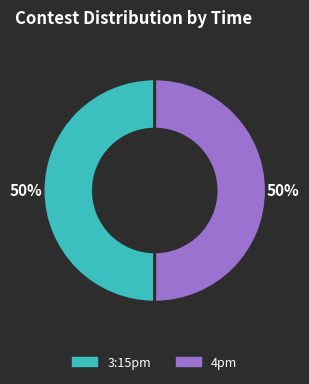

To the nearest percent, what is the average slice percentage?

50%